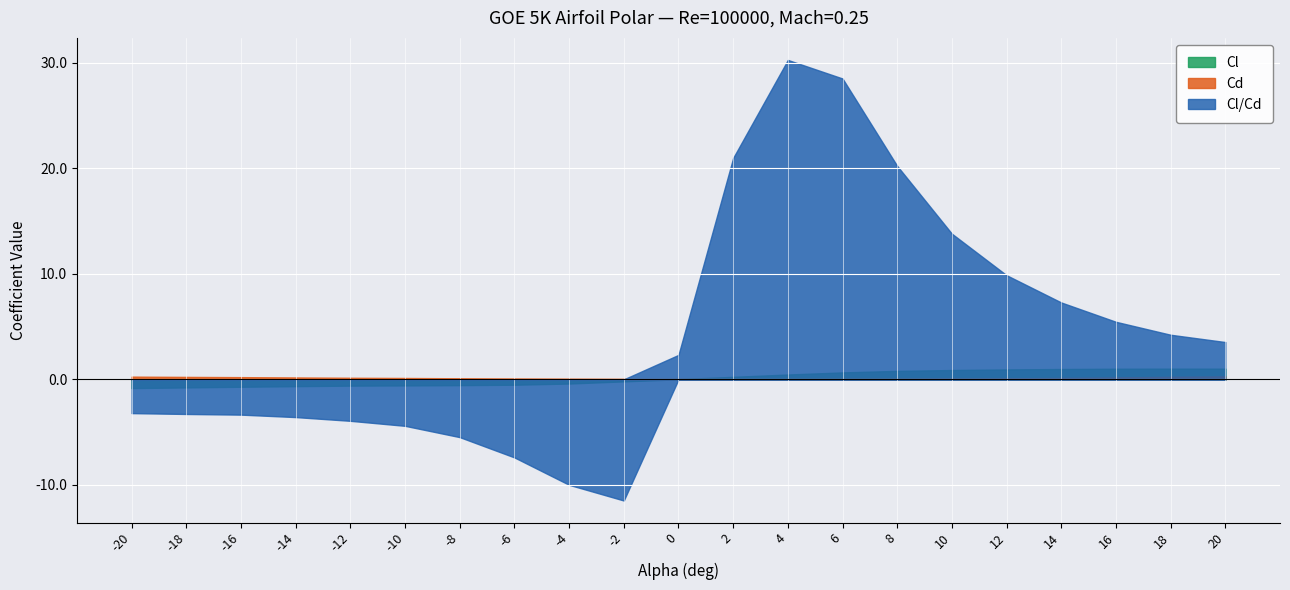

At which category is the sum across all series the highest?

4